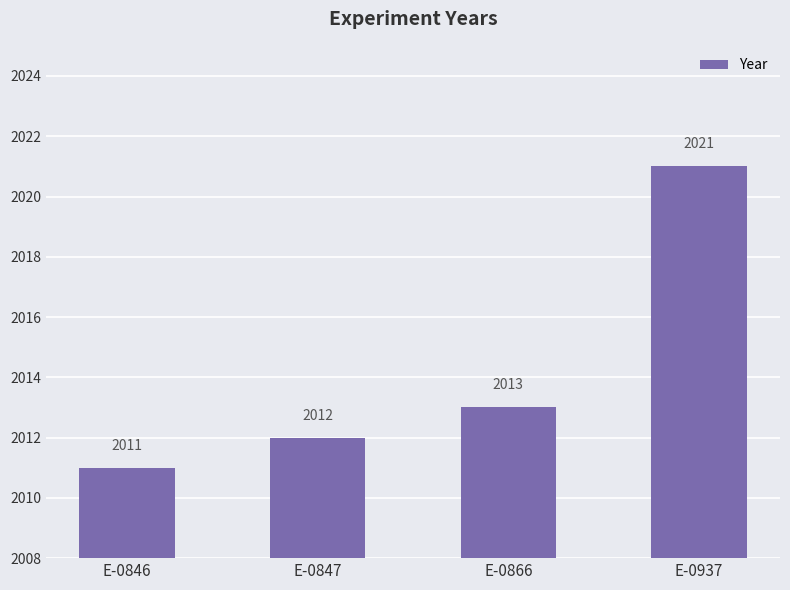

How many series are shown in this chart?

1